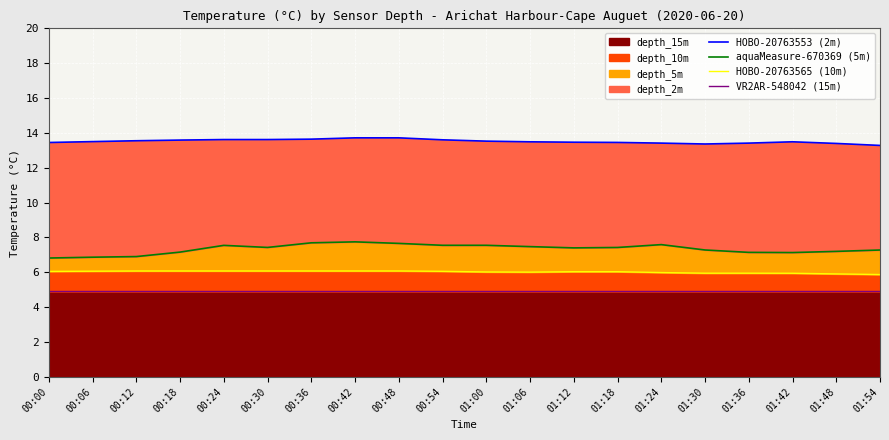

What is the value of the HOBO-20763565 (10m) point at the 3rd from the left?

6.1